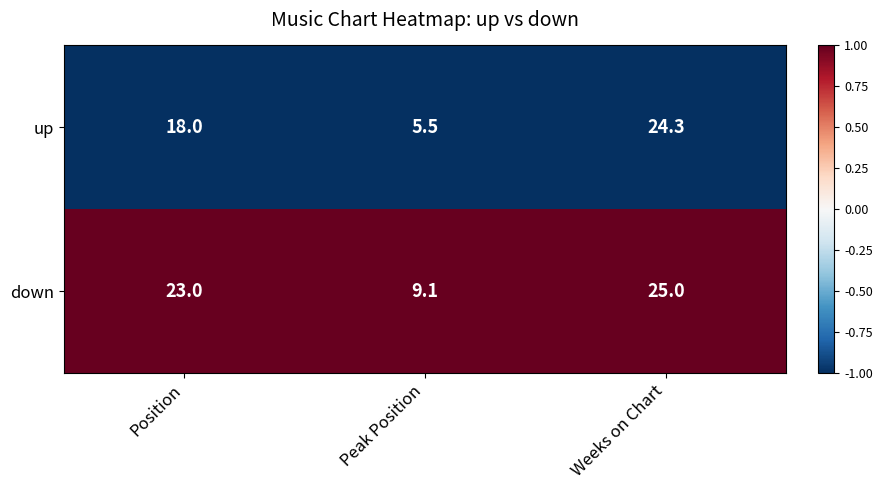

Which series has the widest spread of values?

up